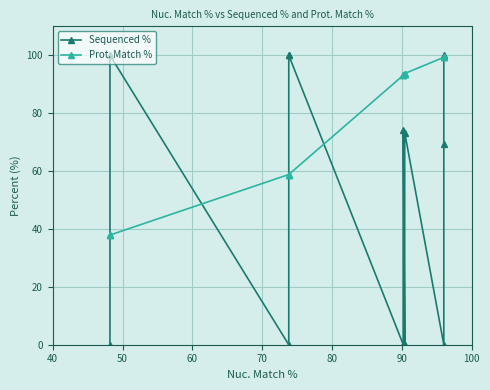

How many values in the Prot. Match % series are below 93?

6